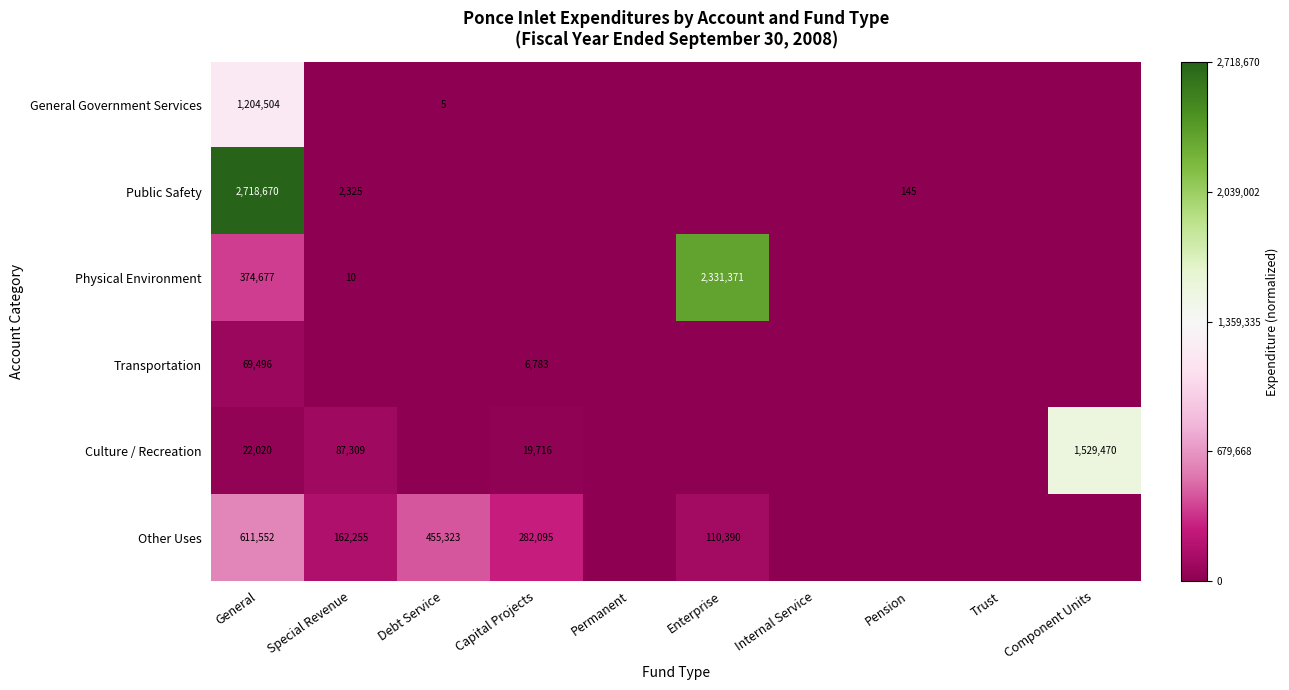

The value of Other Uses at Enterprise is 170290. True or false?

False